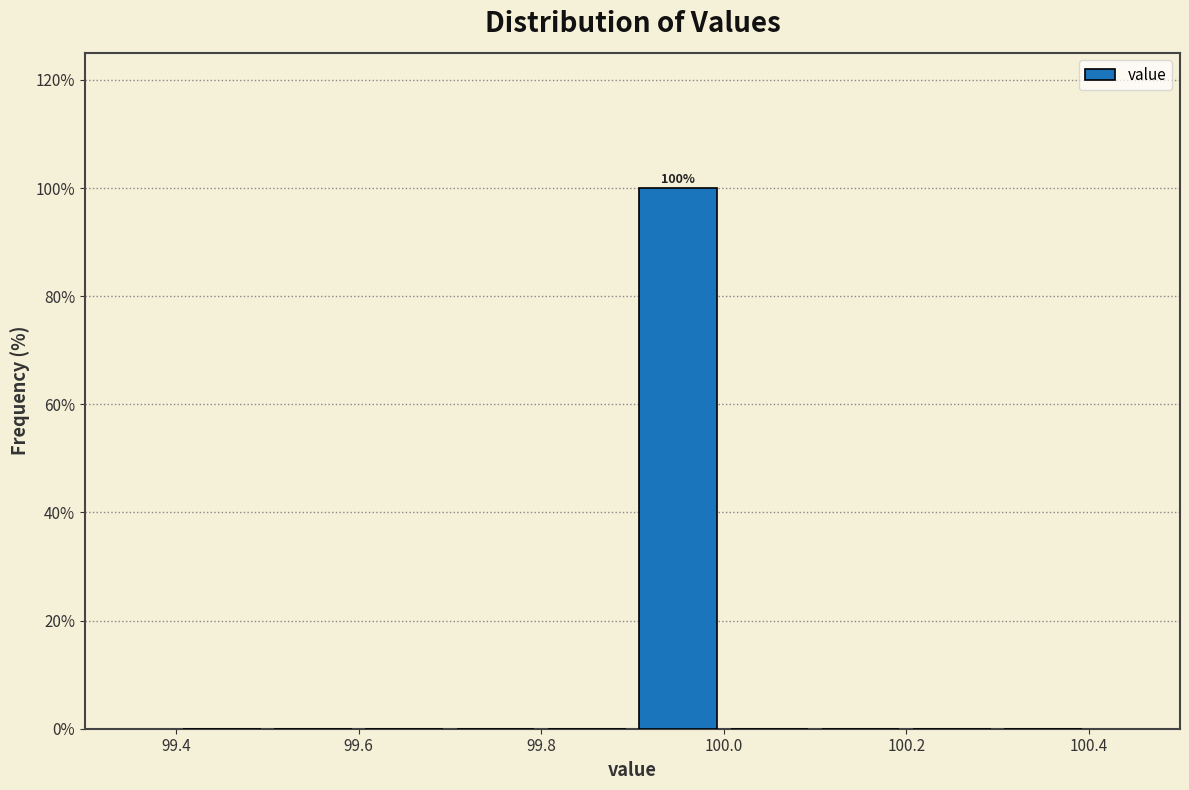

Which range on the x-axis has the tallest bar?

99.9 to 100.0